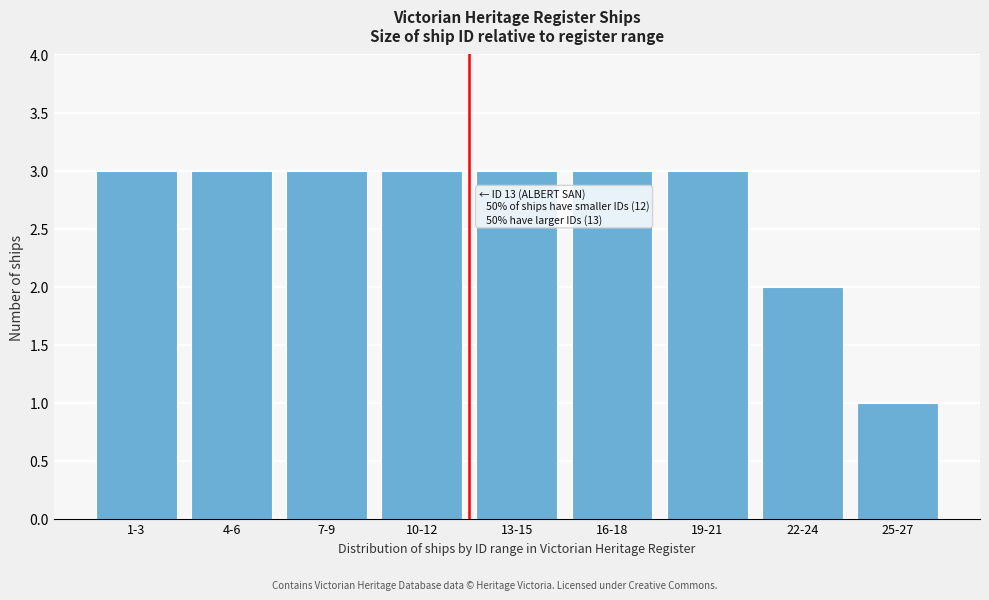

Reading left to right, transcribe all the data shown in this chart.

1-3=3	4-6=3	7-9=3	10-12=3	13-15=3	16-18=3	19-21=3	22-24=2	25-27=1